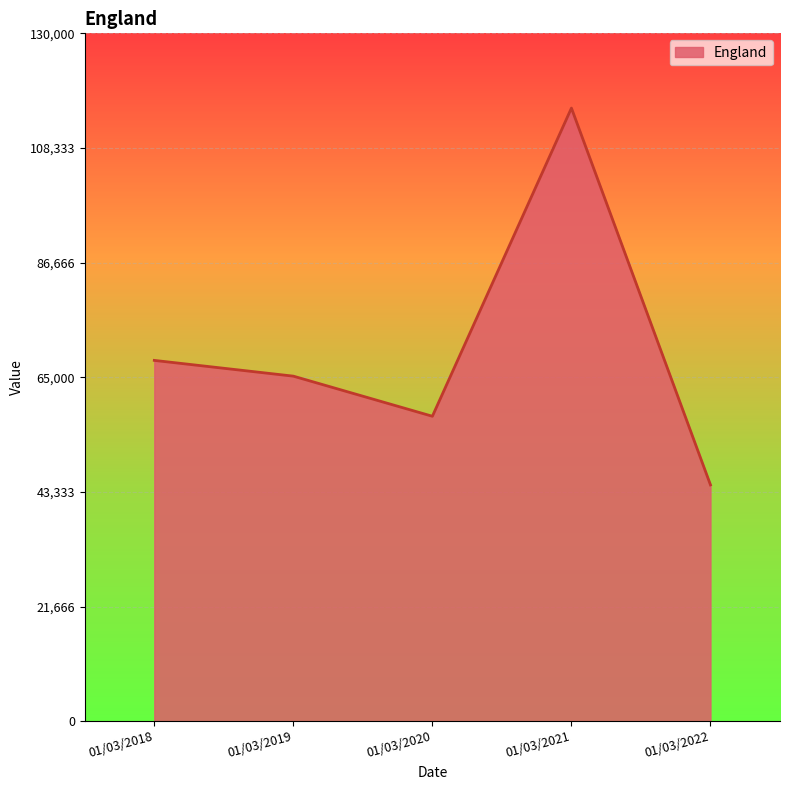

Count the number of data series in this chart.

1